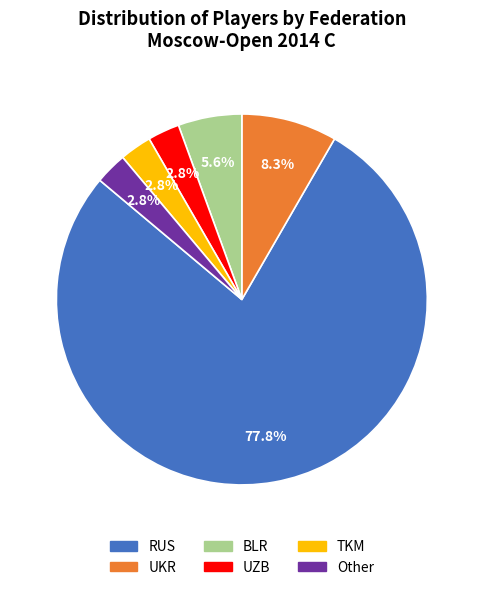

To the nearest percent, what is the difference between the UZB and Other slice percentages?

0%